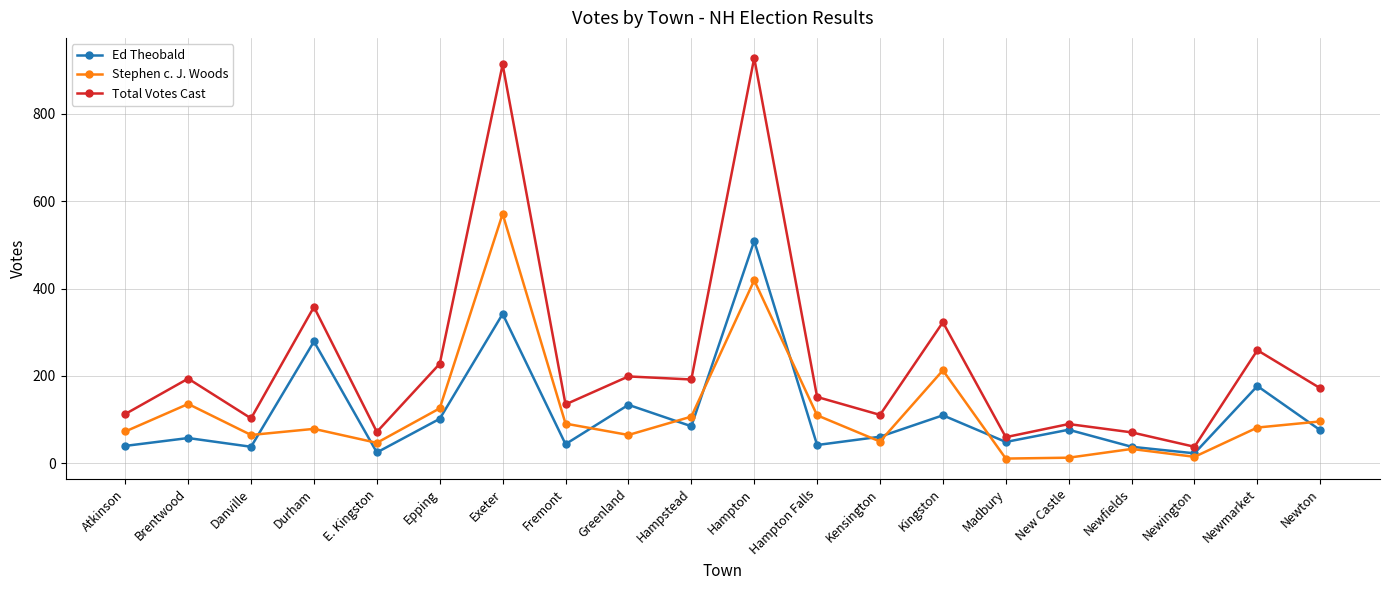

The value of Total Votes Cast at Newton is 172. True or false?

True